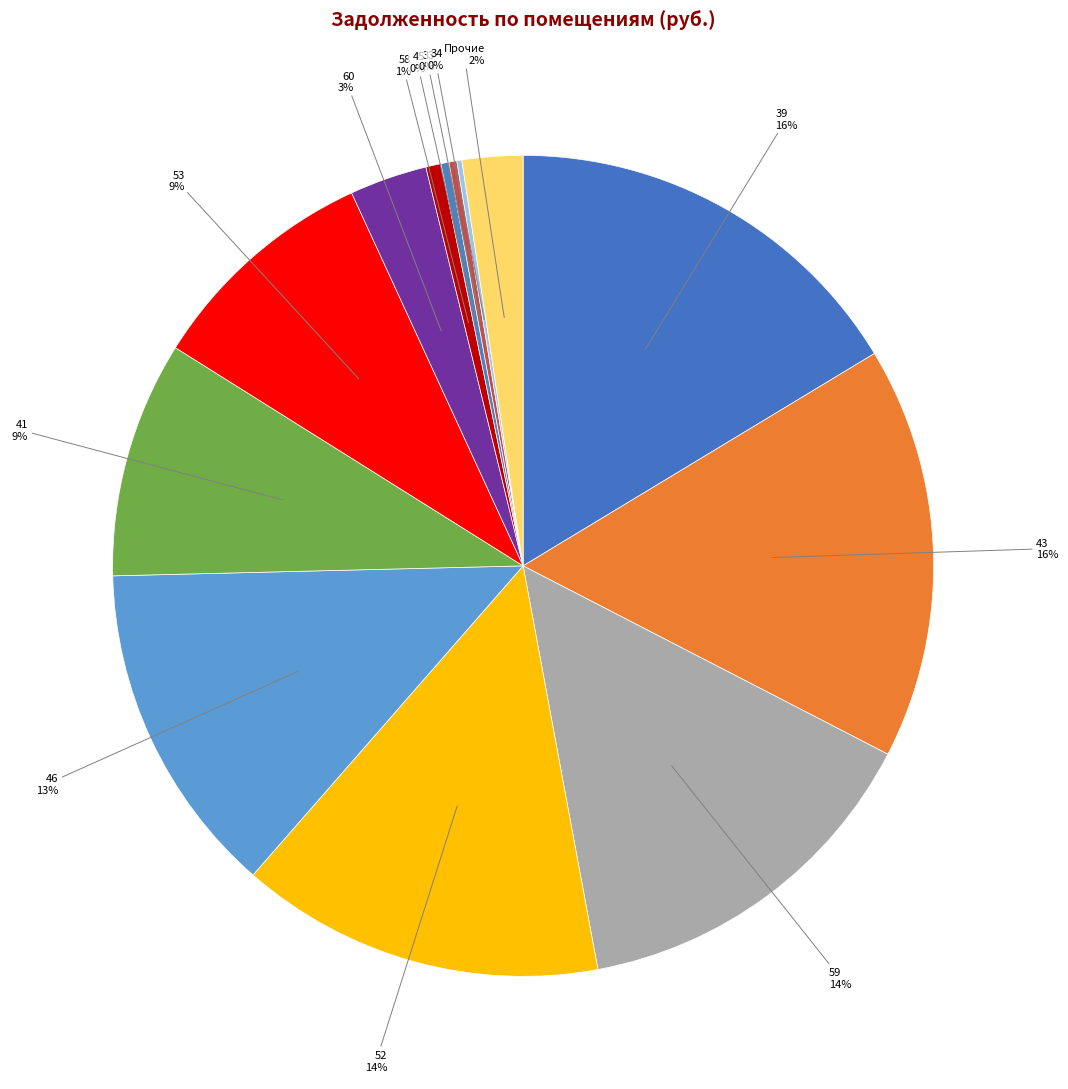

Which slice is the smallest?

57